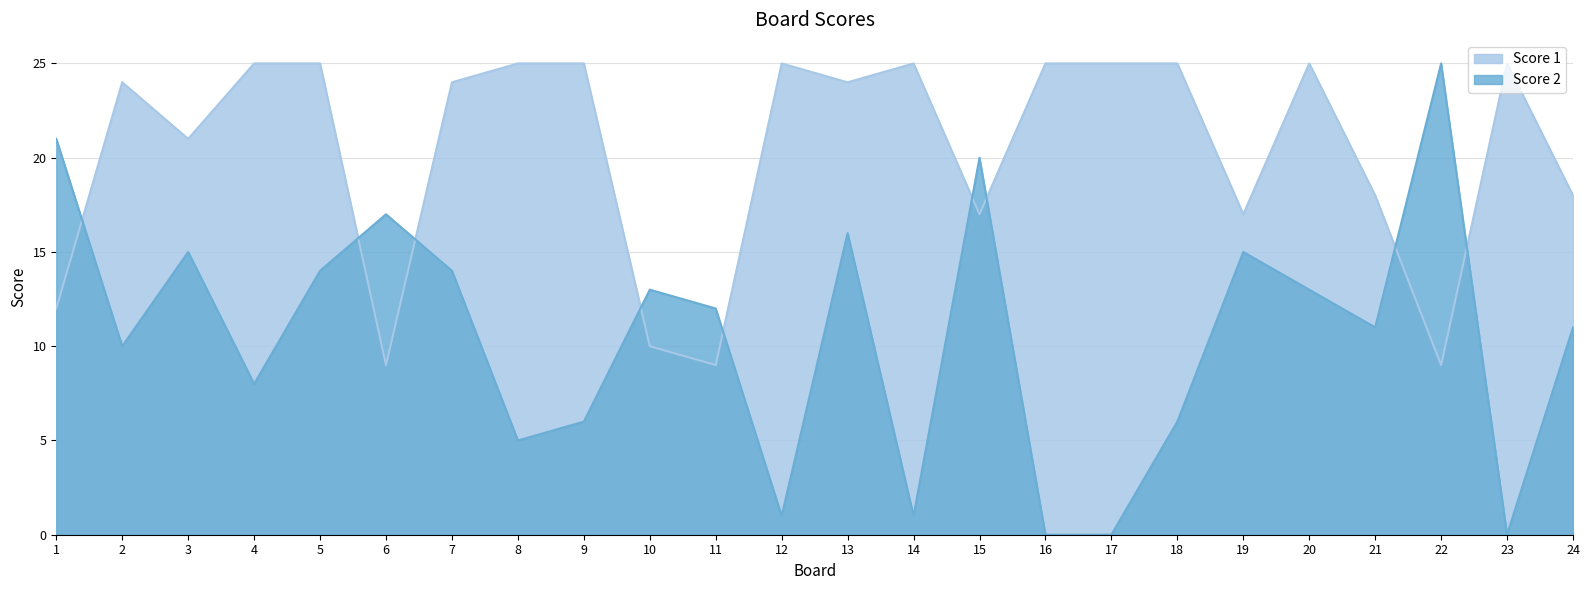

True or false: Score 2 has more than 0 points higher than both neighbors.

True